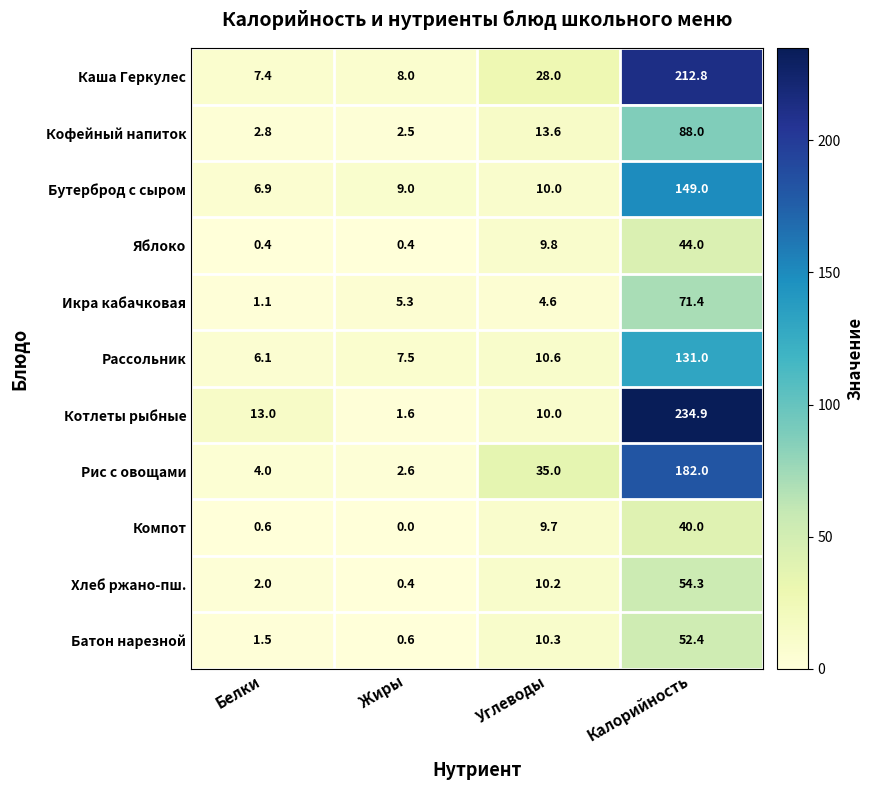

What is the spread (max minus min) of values at Калорийность?

194.9